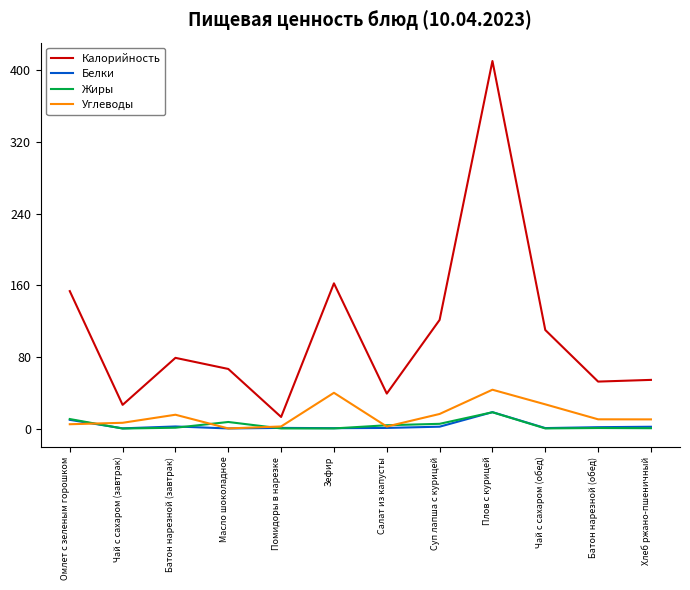

True or false: Калорийность and Углеводы cross at least once.

False